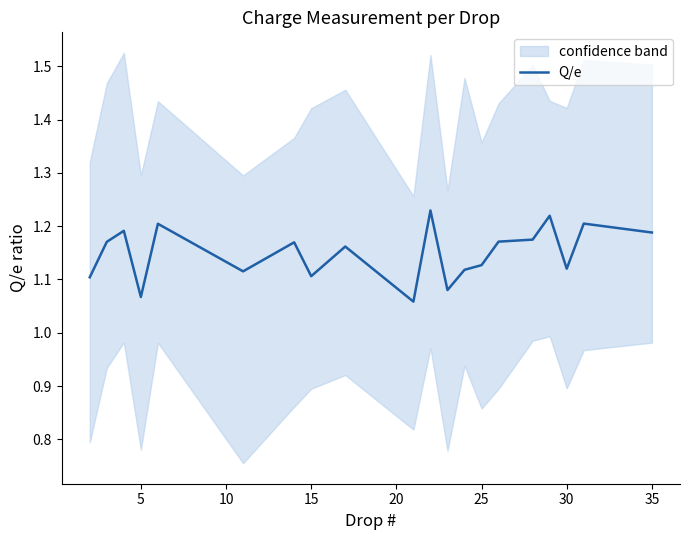

What is the value of the 14th point from the left?

1.1